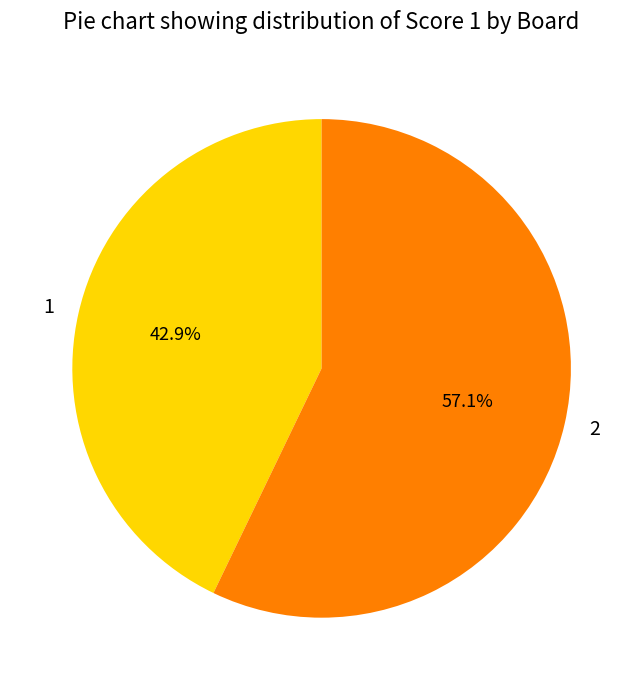

Is 1 the majority of the pie?

No